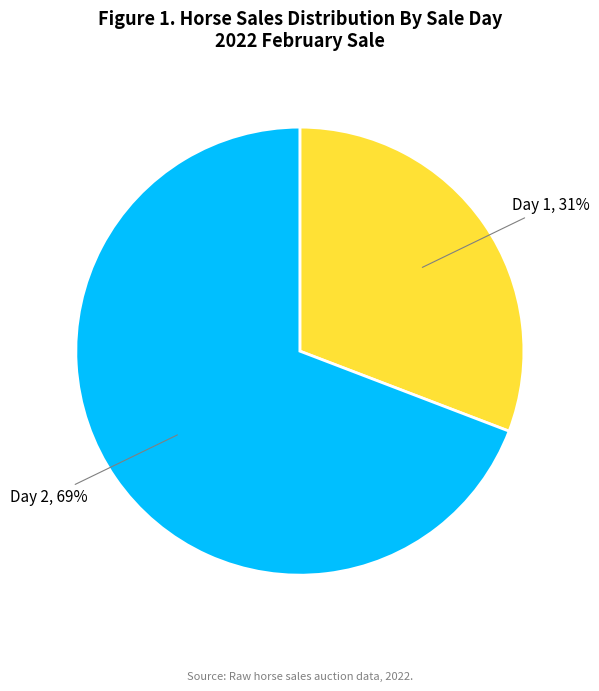

Is there a majority slice in this chart?

Yes